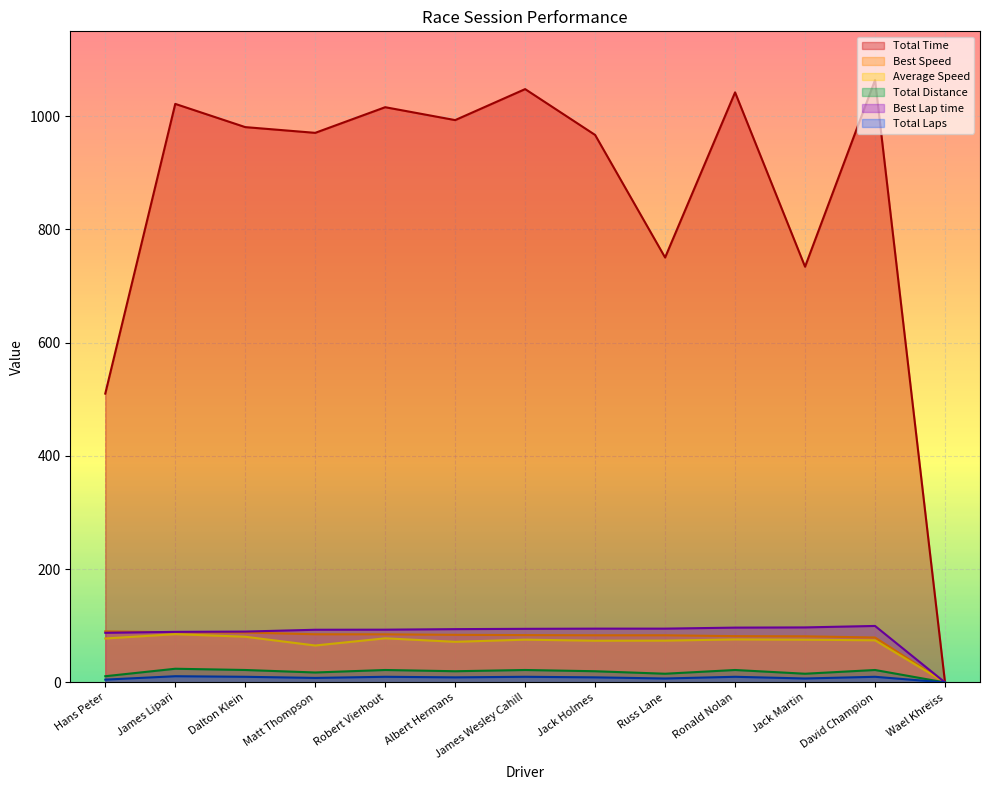

Count the number of categories in the chart.

13